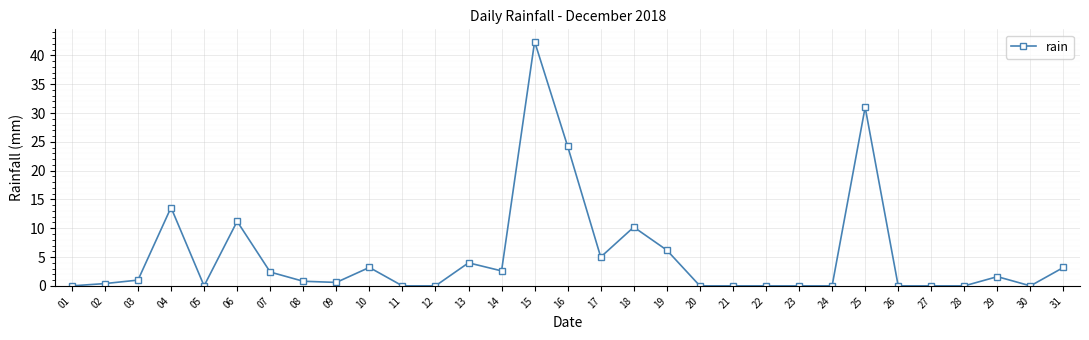

Is it true that the value at 28 is 0.0?

True